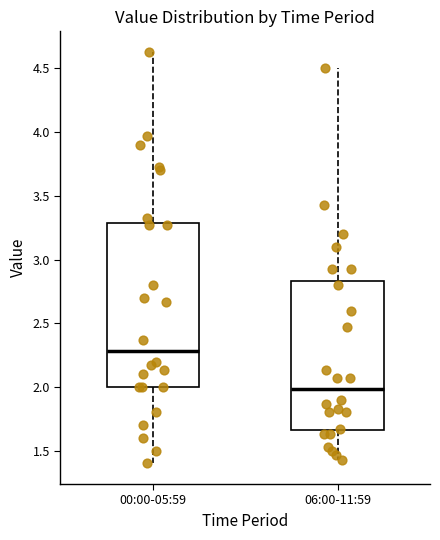

Which box's median line is the lowest?

06:00-11:59